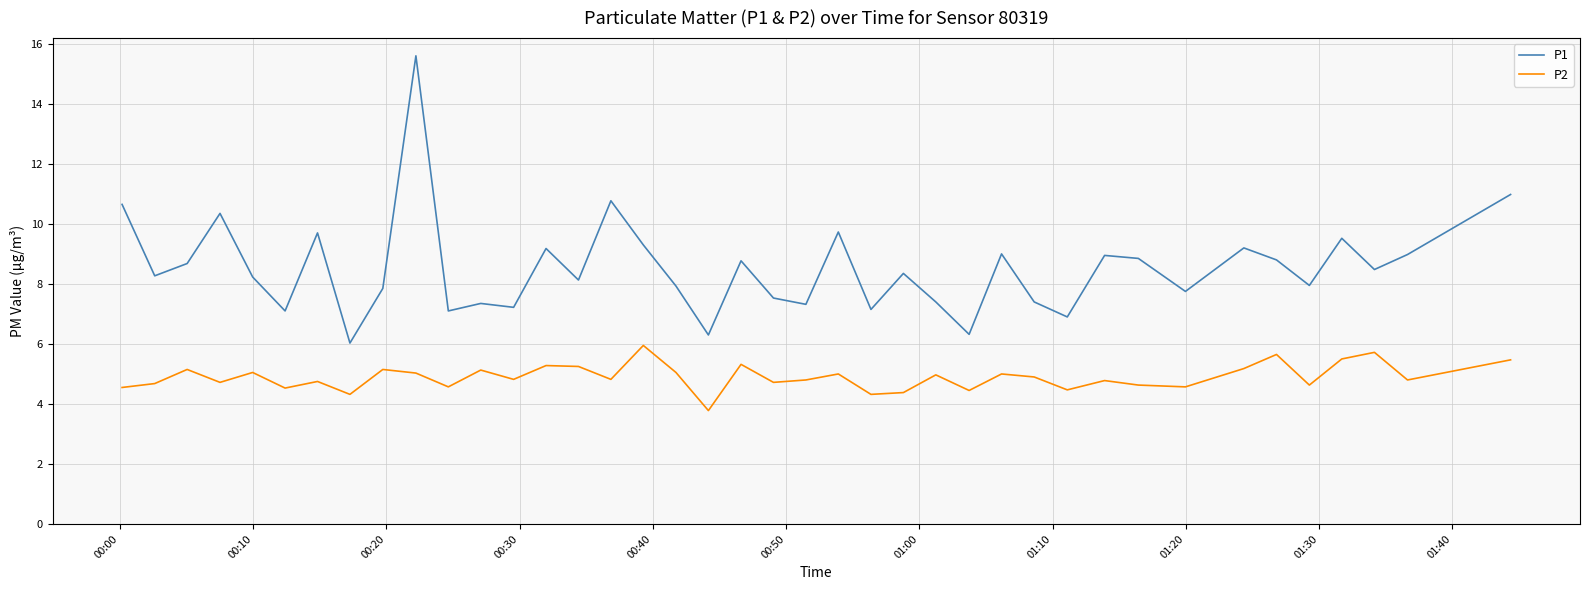

What is the average value of the P2 series?

4.9